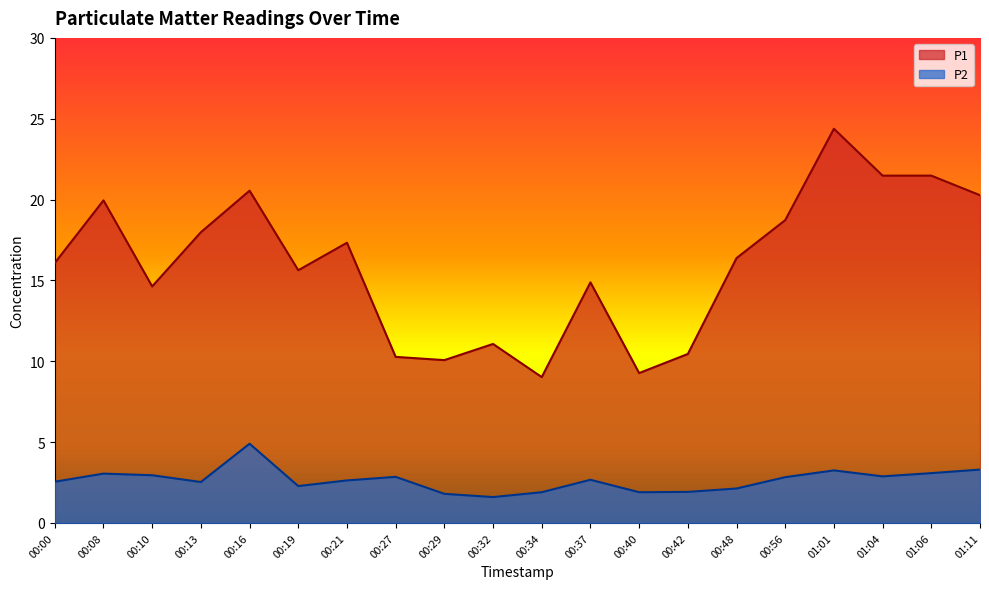

At which category does P2 reach its first local valley?

00:13